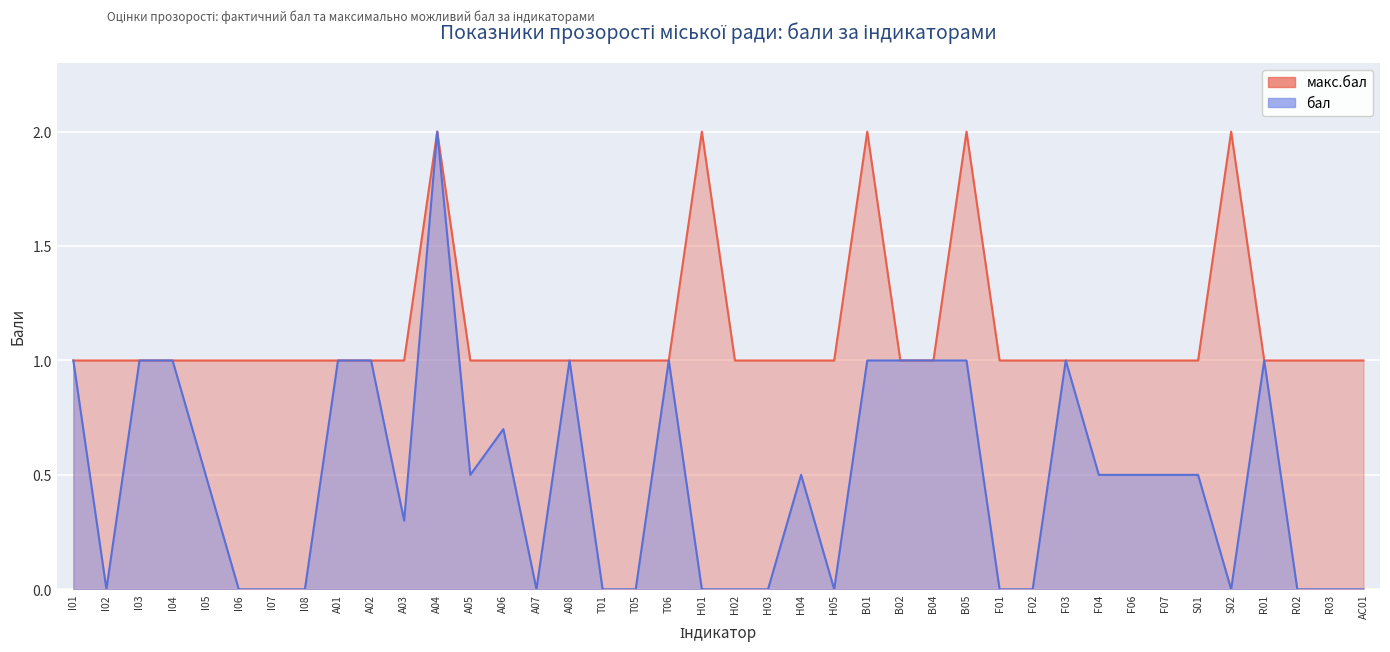

At which category does бал reach its first local peak?

A04